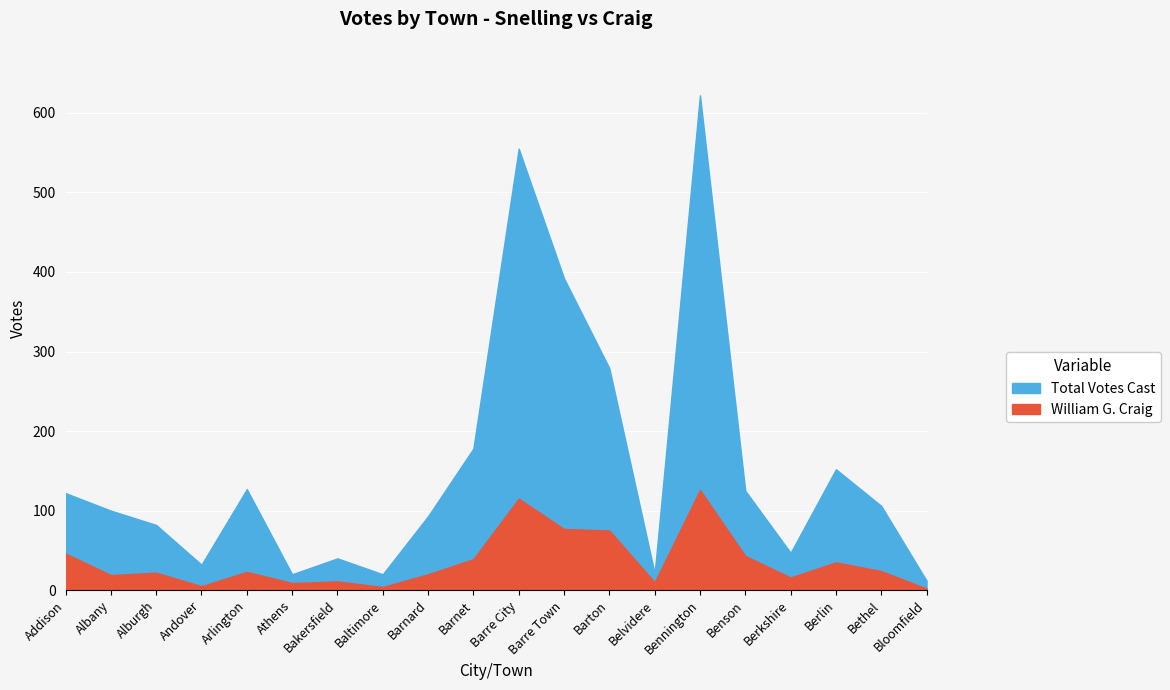

Where is the first local minimum for Total Votes Cast?

Andover